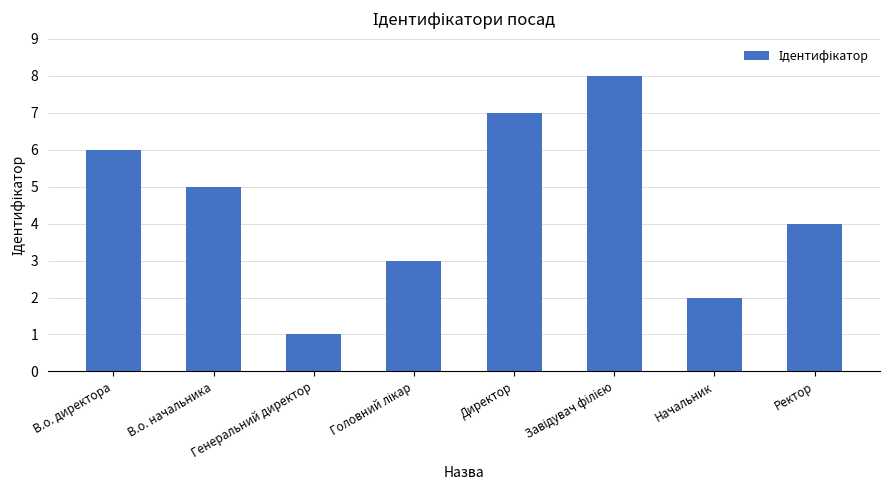

What is the difference between the values at Ректор and Директор?

3